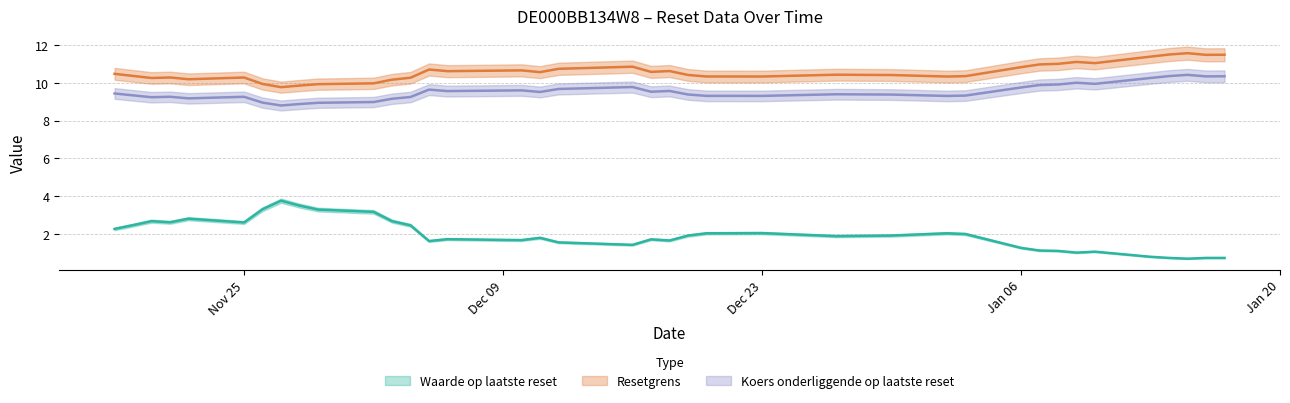

What are all the series names shown in the legend?

Waarde op laatste reset, Resetgrens, Koers onderliggende op laatste reset